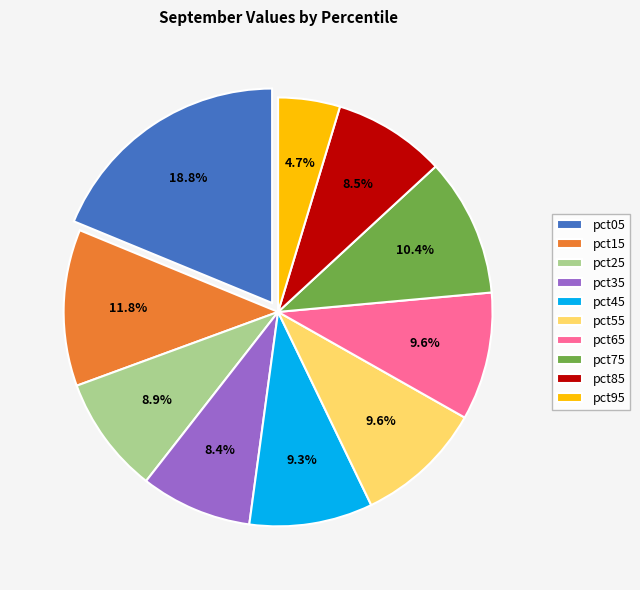

True or false: pct15 accounts for 1% of the total.

False